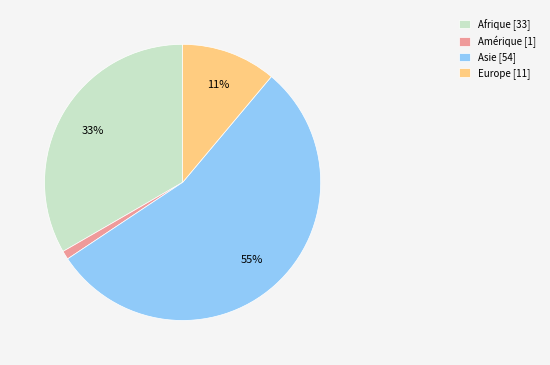

Between Europe [11] and Amérique [1], which is larger?

Europe [11]